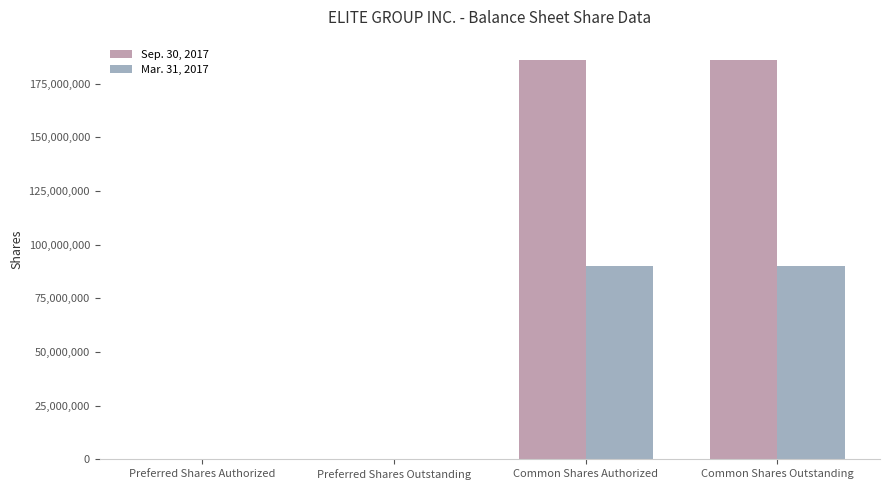

The Sep. 30, 2017 series shows 575 at Preferred Shares Outstanding. True or false?

False